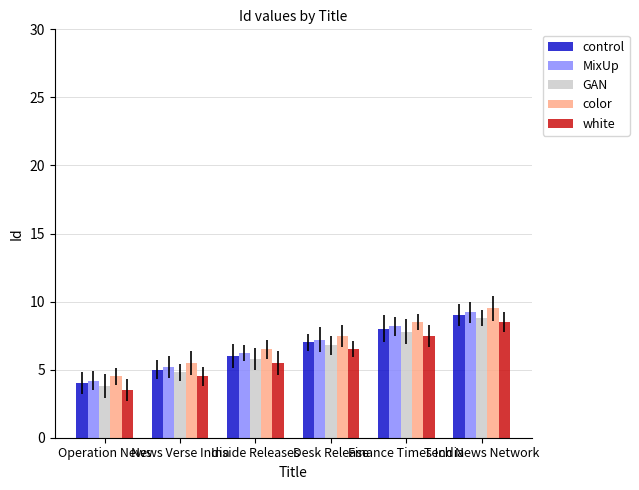

Which label corresponds to the largest value in the chart?

Tech News Network